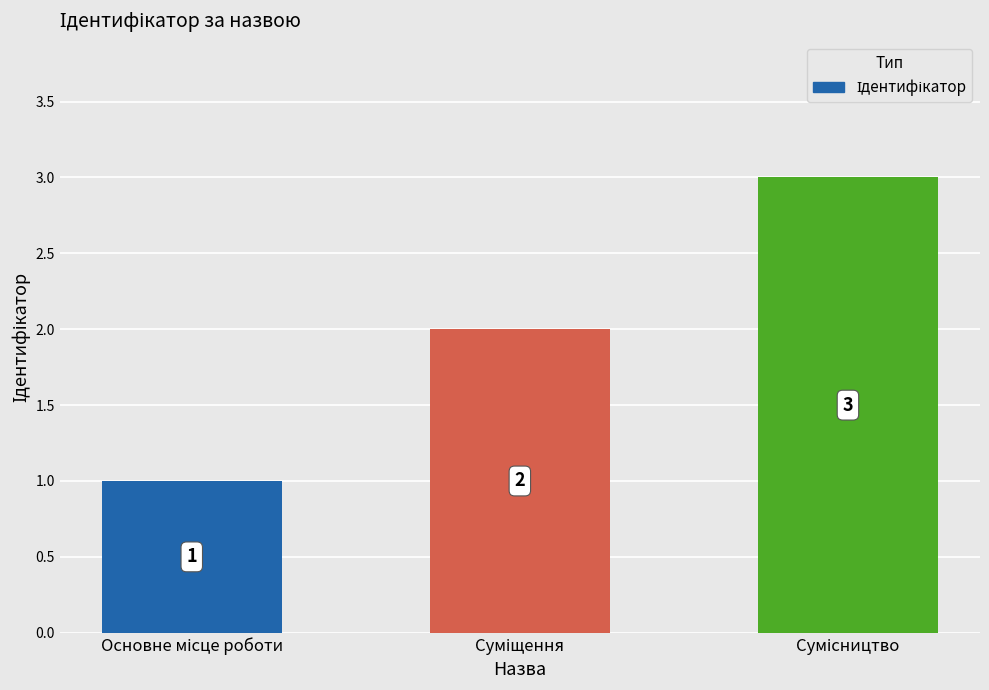

What is the greatest value displayed?

3